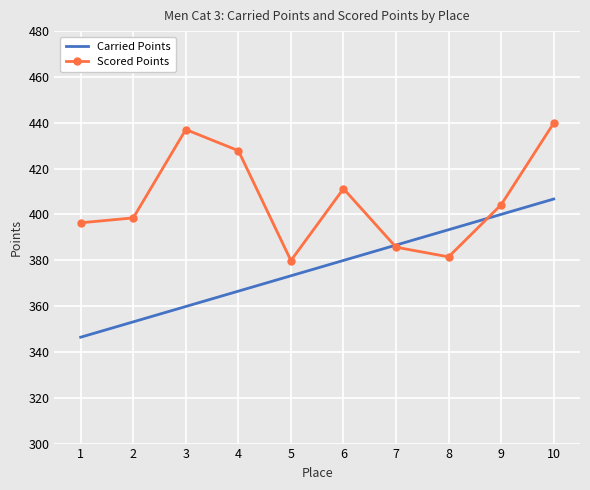

List the labels in order of Carried Points value, smallest first.

1, 2, 3, 4, 5, 6, 7, 8, 9, 10